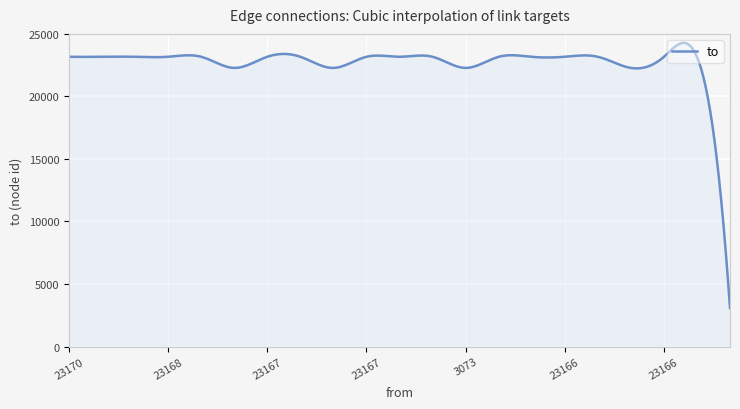

What is the difference between the maximum and minimum values?

21207.2